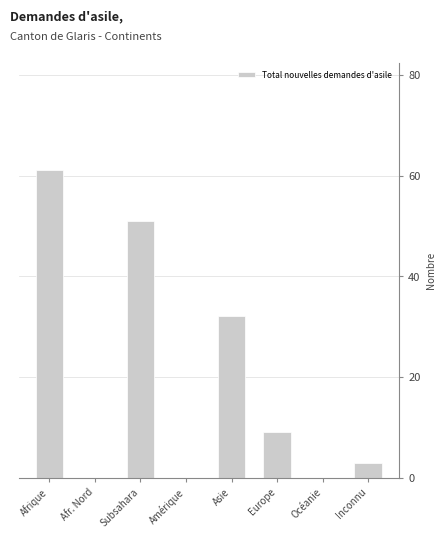

What is the change in value from Afrique to Europe?

-52